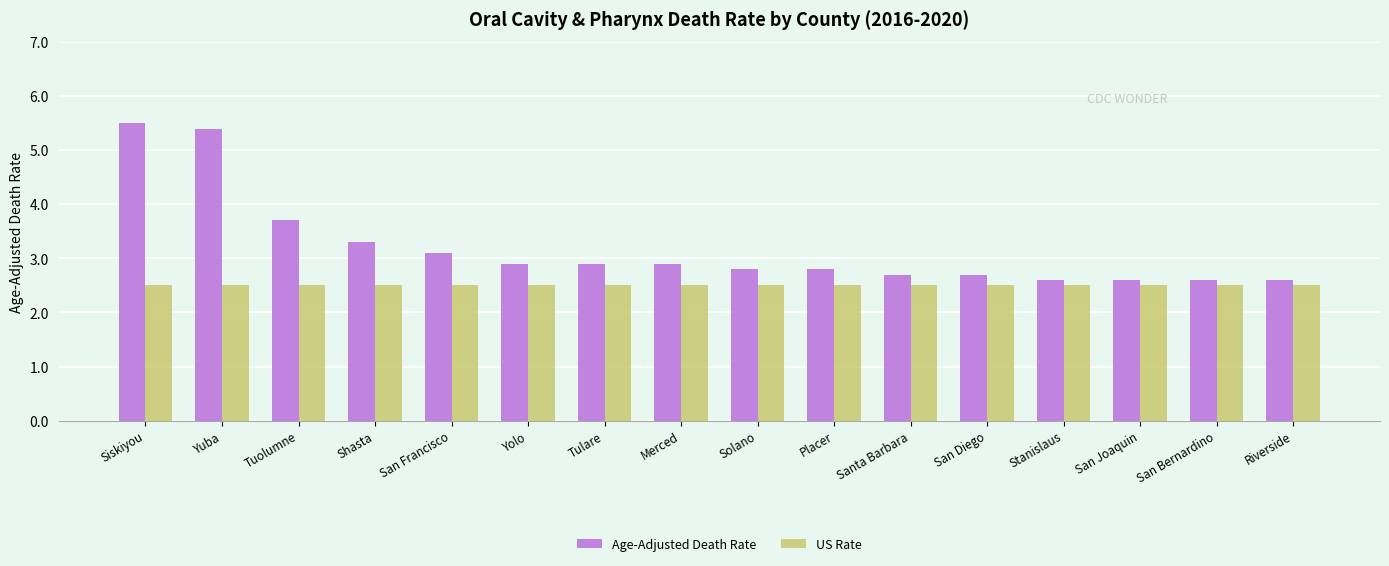

What position from the right is Tulare?

10